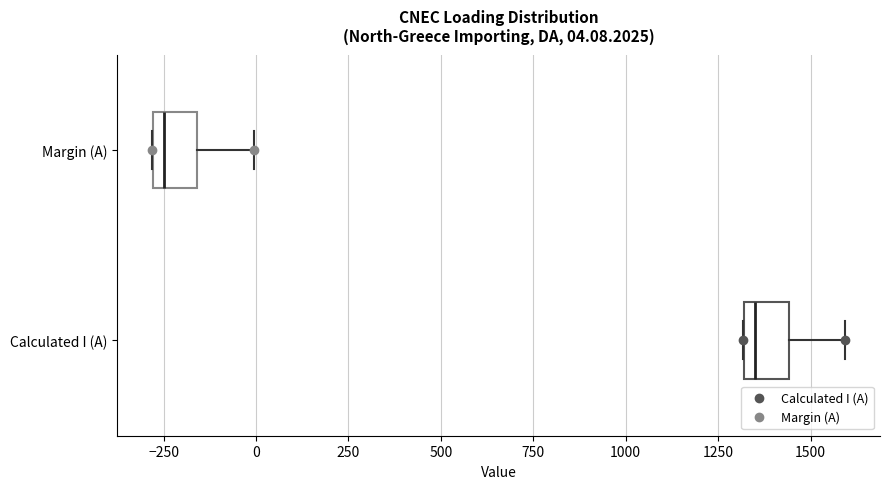

Which box's median line is the furthest to the left?

Margin (A)